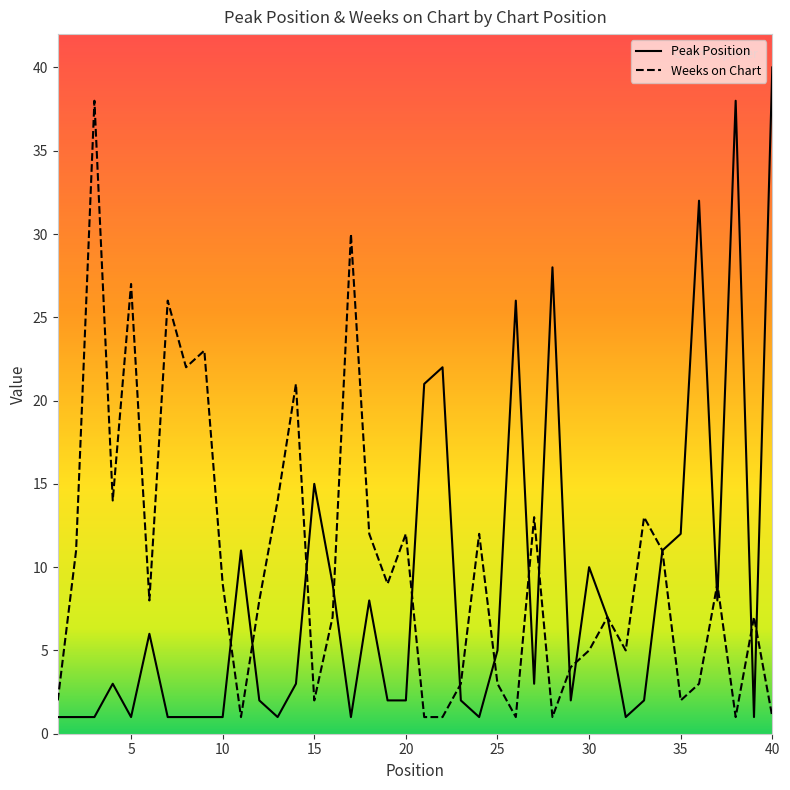

Which series has the widest spread of values?

Peak Position